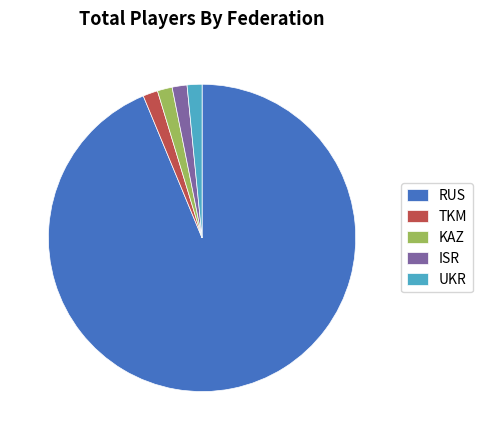

What is the ratio of the value at UKR to the value at ISR?

1.0